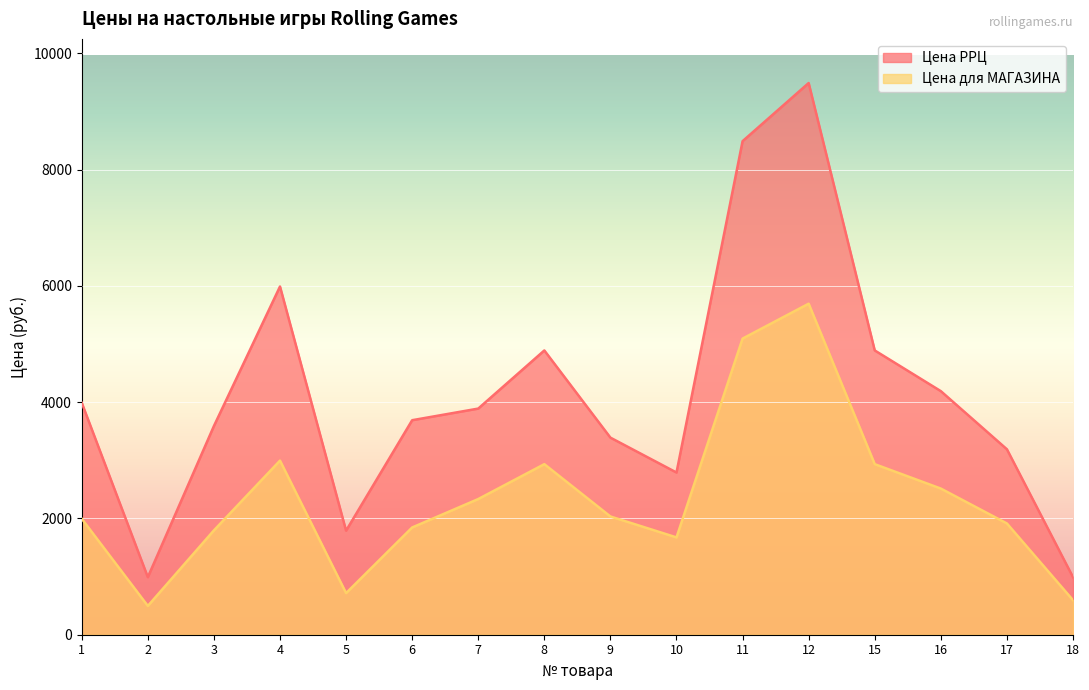

What is the value of the Цена для МАГАЗИНА point at the 2nd from the left?

495